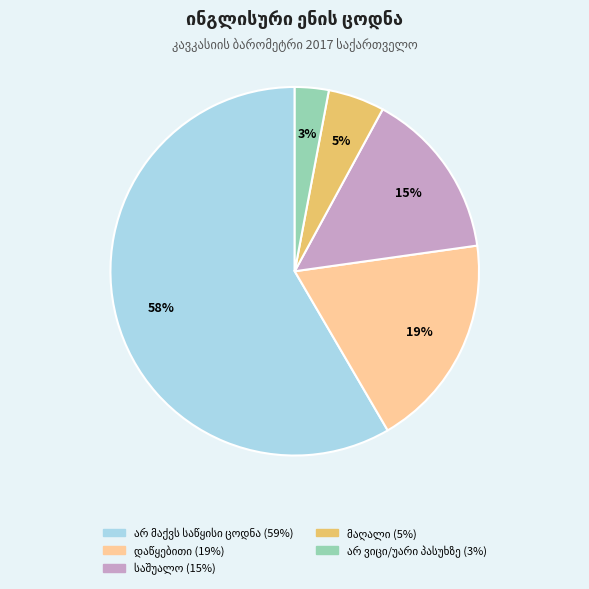

How many segments does this pie chart have?

5